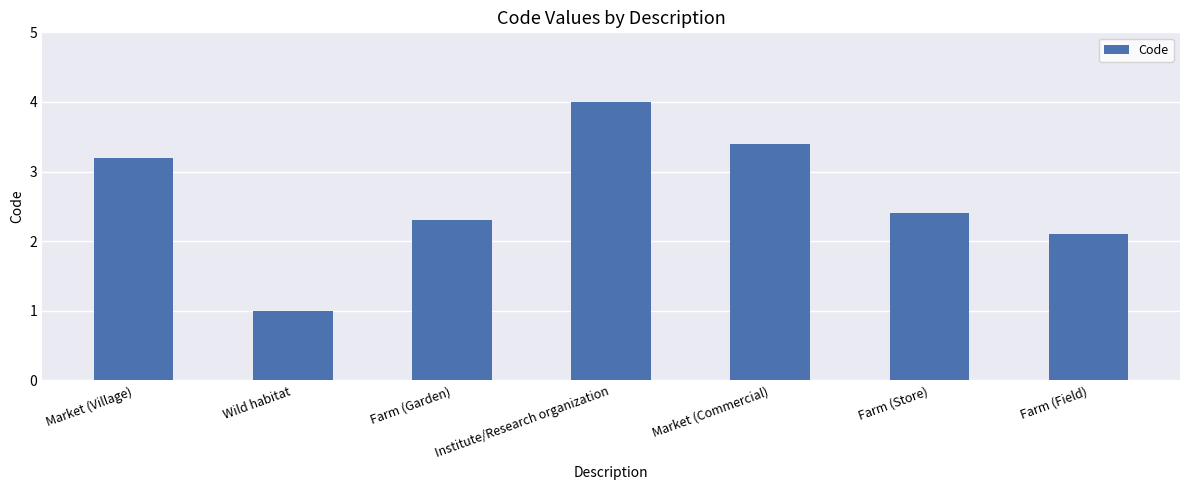

How many data points are less than 2?

1